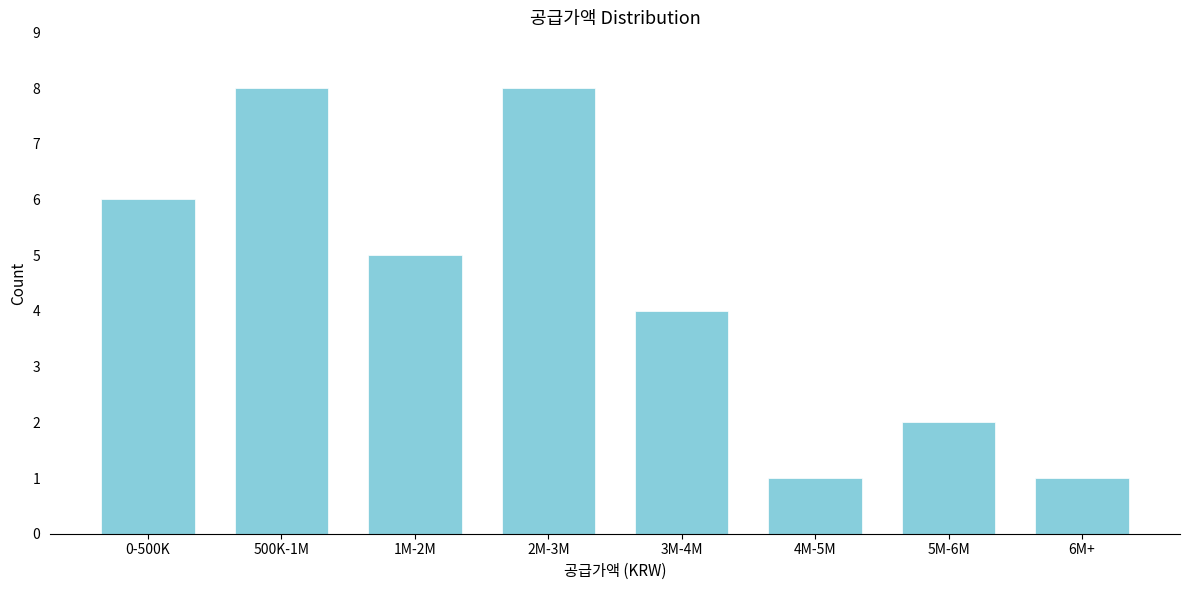

Reading left to right, transcribe all the data shown in this chart.

0-500K=6	500K-1M=8	1M-2M=5	2M-3M=8	3M-4M=4	4M-5M=1	5M-6M=2	6M+=1